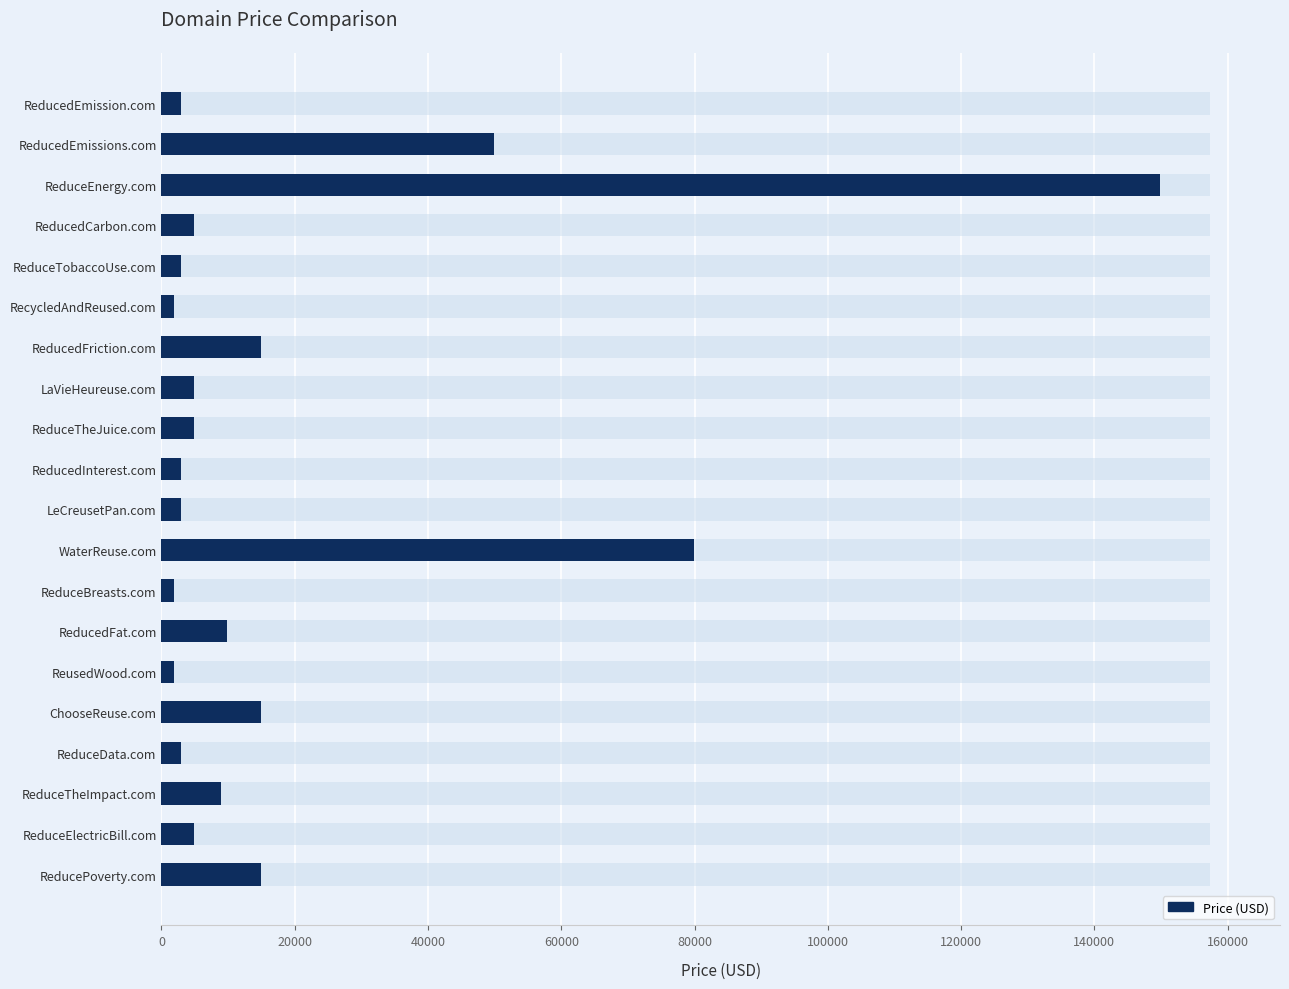

What is the difference between the values at ReducePoverty.com and ReducedEmissions.com?

35000